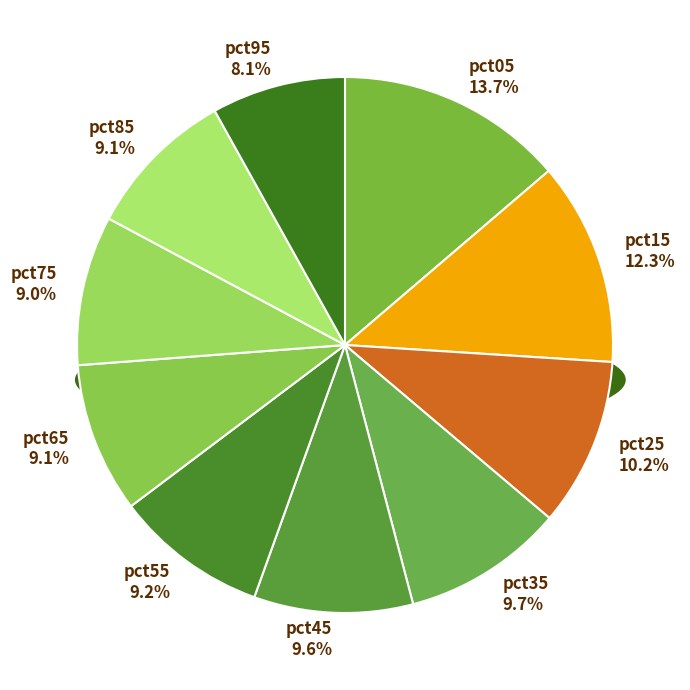

The pct45 slice represents 10% of the pie. True or false?

True